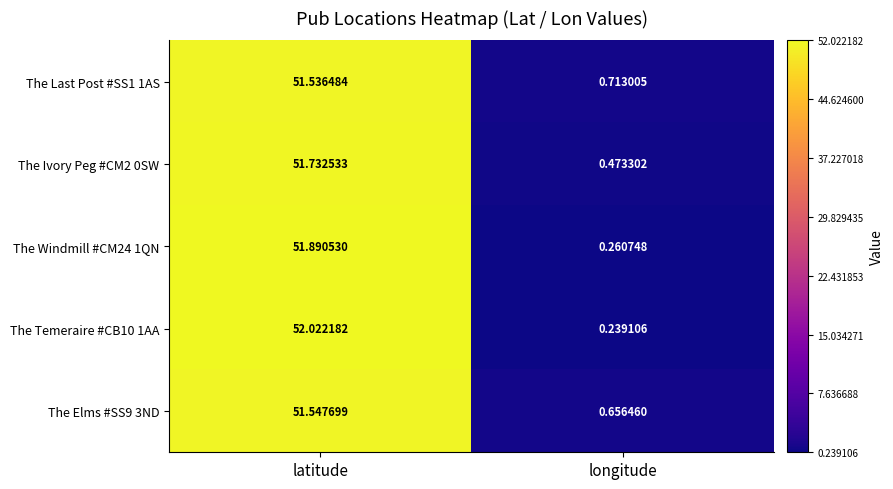

Where does the The Windmill #CM24 1QN series first go above 51?

latitude